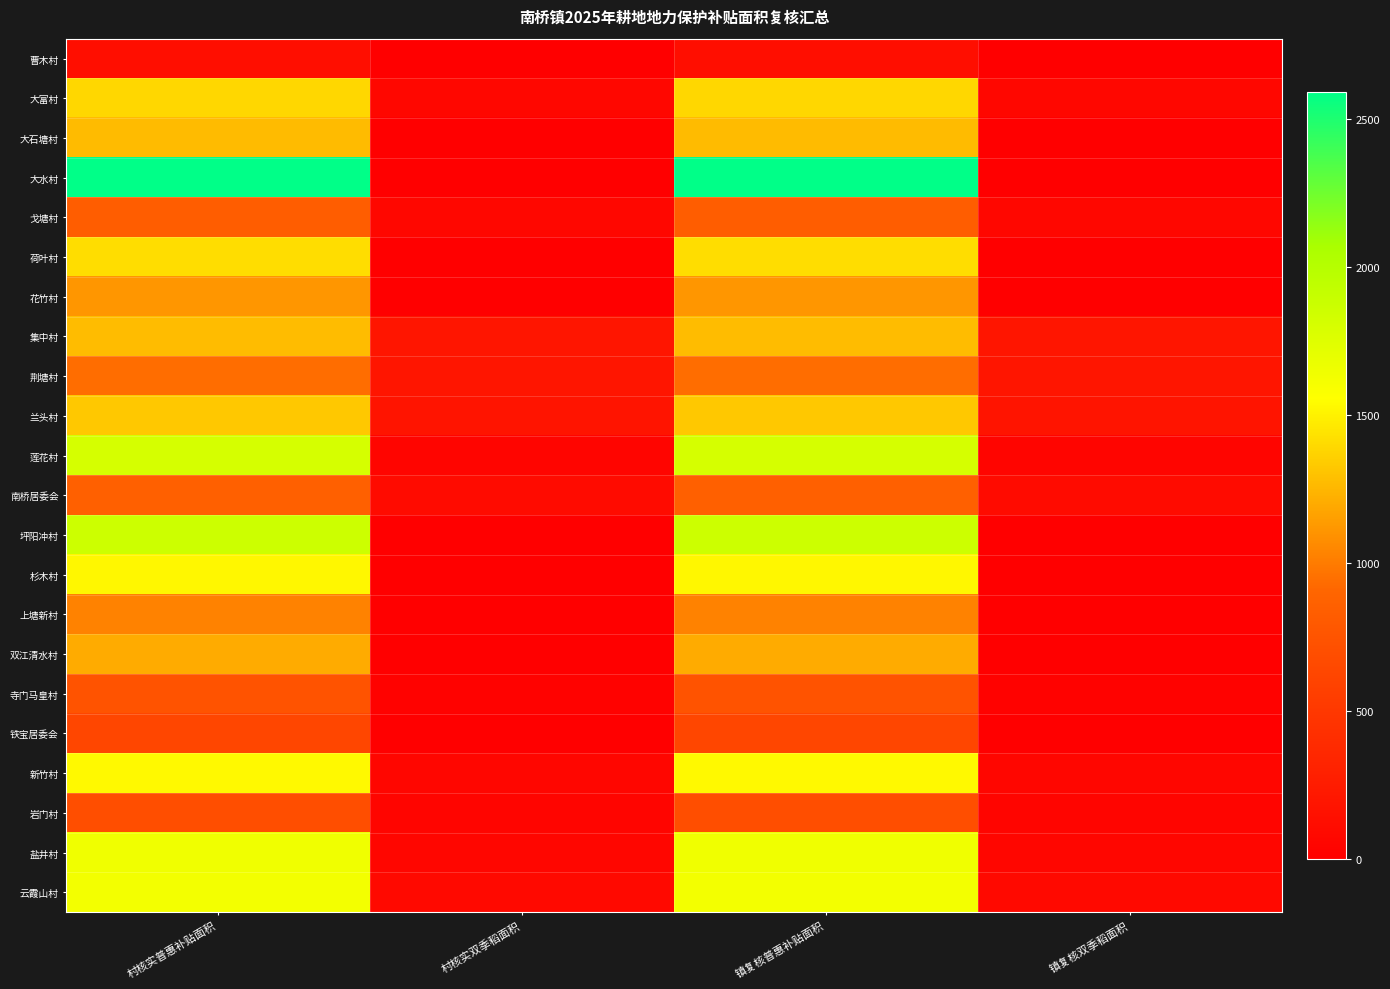

Reading right to left, what are all the values shown in this chart?

曹木村: 镇复核双季稻面积=0.0	镇复核普惠补贴面积=130.0	村核实双季稻面积=0.0	村核实普惠补贴面积=130.0
大富村: 镇复核双季稻面积=74.8	镇复核普惠补贴面积=1390.4	村核实双季稻面积=74.8	村核实普惠补贴面积=1390.4
大石塘村: 镇复核双季稻面积=0.0	镇复核普惠补贴面积=1267.3	村核实双季稻面积=0.0	村核实普惠补贴面积=1267.3
大水村: 镇复核双季稻面积=0.0	镇复核普惠补贴面积=2592.3	村核实双季稻面积=0.0	村核实普惠补贴面积=2592.3
戈塘村: 镇复核双季稻面积=68.6	镇复核普惠补贴面积=833.0	村核实双季稻面积=68.6	村核实普惠补贴面积=833.0
荷叶村: 镇复核双季稻面积=0.0	镇复核普惠补贴面积=1414.1	村核实双季稻面积=0.0	村核实普惠补贴面积=1414.1
花竹村: 镇复核双季稻面积=0.0	镇复核普惠补贴面积=1110.3	村核实双季稻面积=0.0	村核实普惠补贴面积=1110.3
集中村: 镇复核双季稻面积=193.3	镇复核普惠补贴面积=1273.6	村核实双季稻面积=193.3	村核实普惠补贴面积=1273.6
荆塘村: 镇复核双季稻面积=188.8	镇复核普惠补贴面积=938.8	村核实双季稻面积=188.8	村核实普惠补贴面积=938.8
兰头村: 镇复核双季稻面积=184.2	镇复核普惠补贴面积=1323.8	村核实双季稻面积=184.2	村核实普惠补贴面积=1323.8
莲花村: 镇复核双季稻面积=54.0	镇复核普惠补贴面积=1808.5	村核实双季稻面积=54.0	村核实普惠补贴面积=1808.5
南桥居委会: 镇复核双季稻面积=106.2	镇复核普惠补贴面积=858.0	村核实双季稻面积=106.2	村核实普惠补贴面积=858.0
坪阳冲村: 镇复核双季稻面积=0.0	镇复核普惠补贴面积=1861.9	村核实双季稻面积=0.0	村核实普惠补贴面积=1861.9
杉木村: 镇复核双季稻面积=0.0	镇复核普惠补贴面积=1520.7	村核实双季稻面积=0.0	村核实普惠补贴面积=1520.7
上塘新村: 镇复核双季稻面积=0.0	镇复核普惠补贴面积=1028.3	村核实双季稻面积=0.0	村核实普惠补贴面积=1028.3
双江清水村: 镇复核双季稻面积=0.0	镇复核普惠补贴面积=1204.7	村核实双季稻面积=0.0	村核实普惠补贴面积=1204.7
寺门马皇村: 镇复核双季稻面积=29.7	镇复核普惠补贴面积=741.3	村核实双季稻面积=29.7	村核实普惠补贴面积=741.3
铁宝居委会: 镇复核双季稻面积=0.0	镇复核普惠补贴面积=630.3	村核实双季稻面积=0.0	村核实普惠补贴面积=630.3
新竹村: 镇复核双季稻面积=56.2	镇复核普惠补贴面积=1532.4	村核实双季稻面积=56.2	村核实普惠补贴面积=1532.4
岩门村: 镇复核双季稻面积=53.0	镇复核普惠补贴面积=698.3	村核实双季稻面积=53.0	村核实普惠补贴面积=698.3
盐井村: 镇复核双季稻面积=56.4	镇复核普惠补贴面积=1641.3	村核实双季稻面积=56.4	村核实普惠补贴面积=1641.3
云霞山村: 镇复核双季稻面积=87.0	镇复核普惠补贴面积=1622.6	村核实双季稻面积=87.0	村核实普惠补贴面积=1622.6